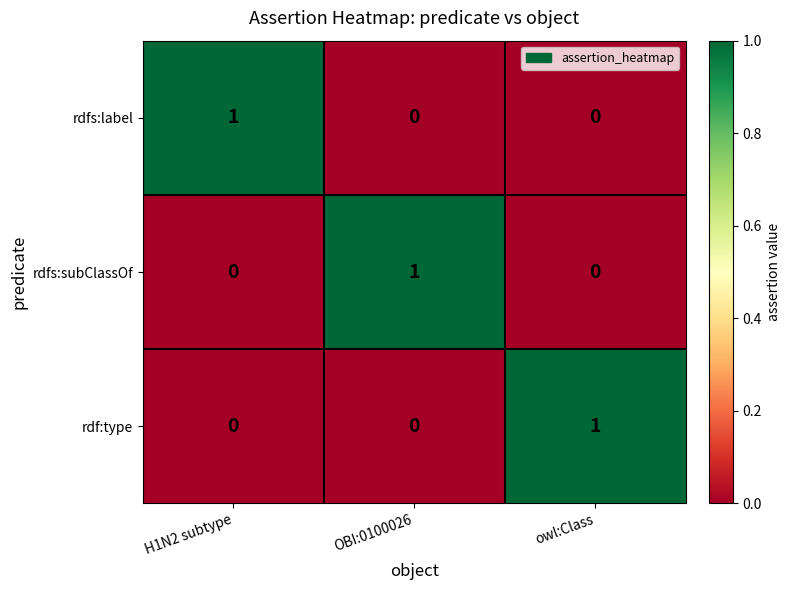

How many rdfs:subClassOf values are between 0 and 1?

3